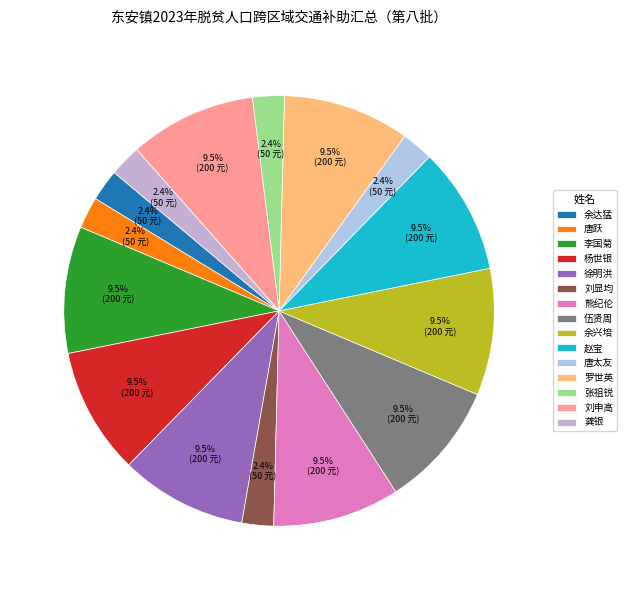

Which category has the smallest portion of the pie?

余达猛